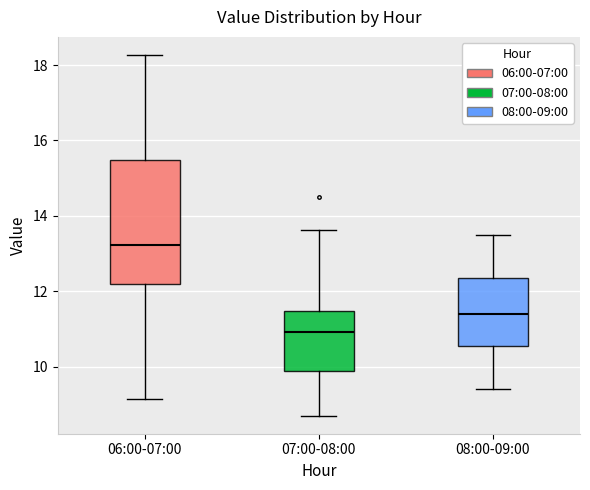

Reading left to right, transcribe this box plot: for each box, give where its median line is, the range the box spans, and where its two whiskers end, as read against the y-axis. The values are not printed on the chart, so give them approximately, as read against the axis.

06:00-07:00: median 13.2, box 12.2 to 15.4, whiskers 9.2 to 18.2
07:00-08:00: median 11.0, box 9.8 to 11.4, whiskers 8.8 to 13.6
08:00-09:00: median 11.4, box 10.6 to 12.4, whiskers 9.4 to 13.6